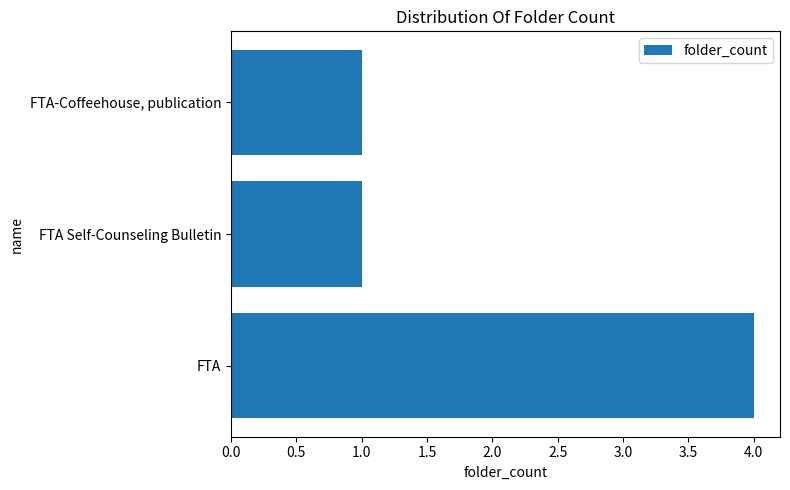

What is the minimum value shown in the chart?

1